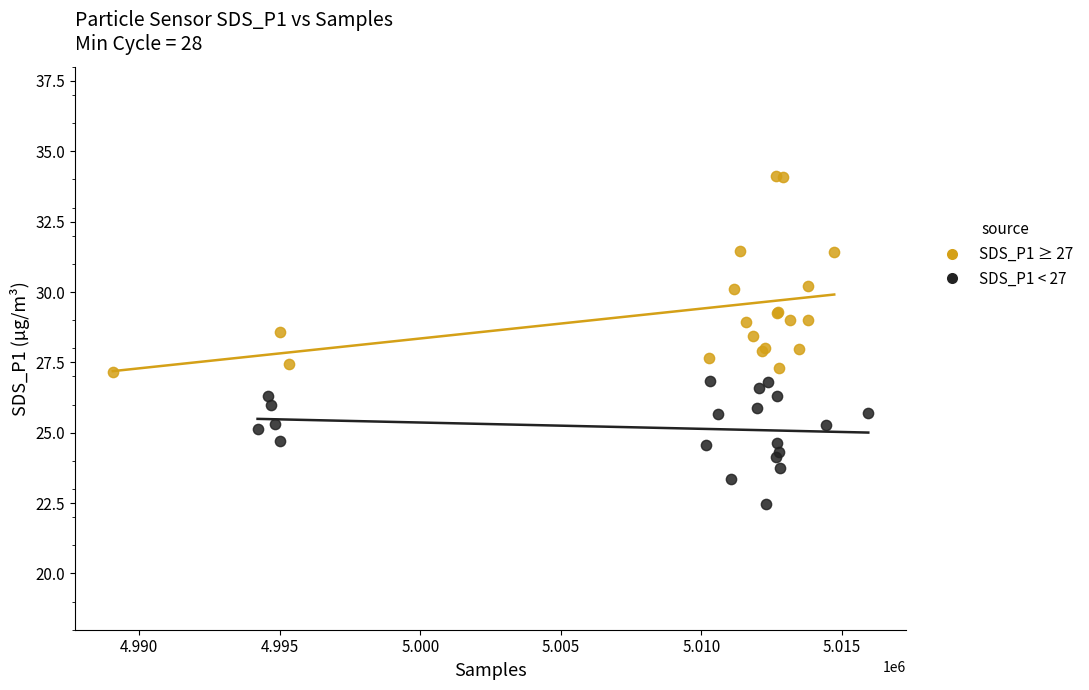

Which series contains the lowest Y value?

SDS_P1 < 27